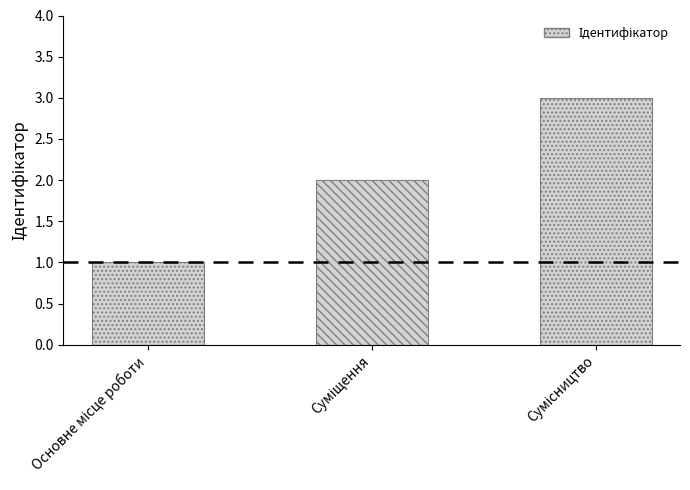

What is the label of the 3rd bar from the left?

Сумісництво